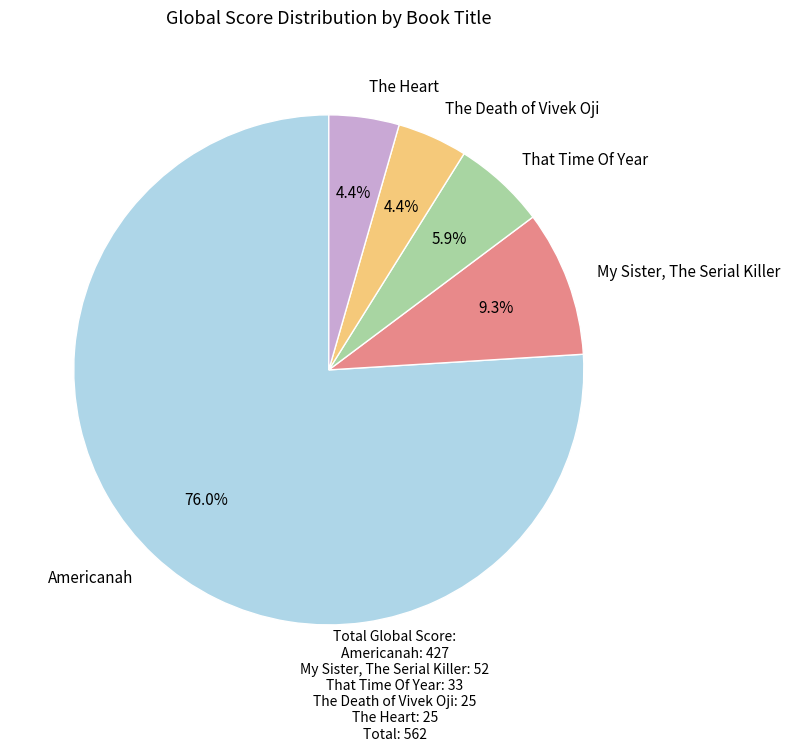

The The Heart slice represents 10% of the pie. True or false?

False